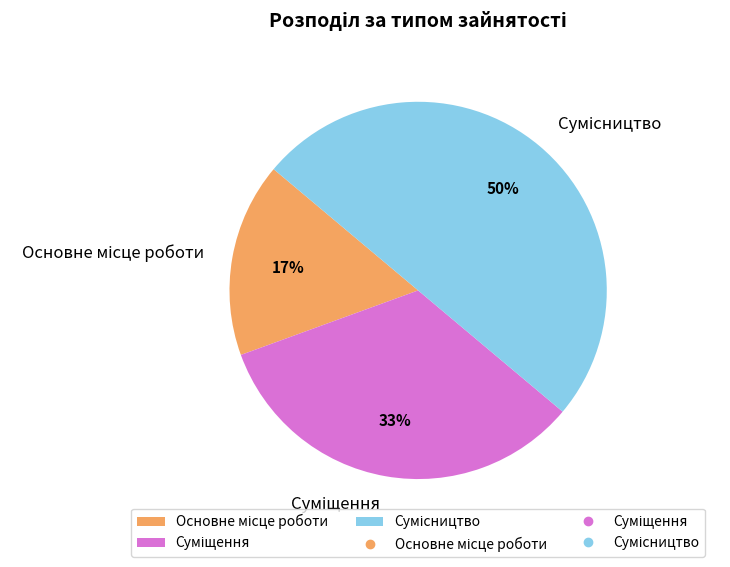

To the nearest percent, what is the average slice percentage?

33%